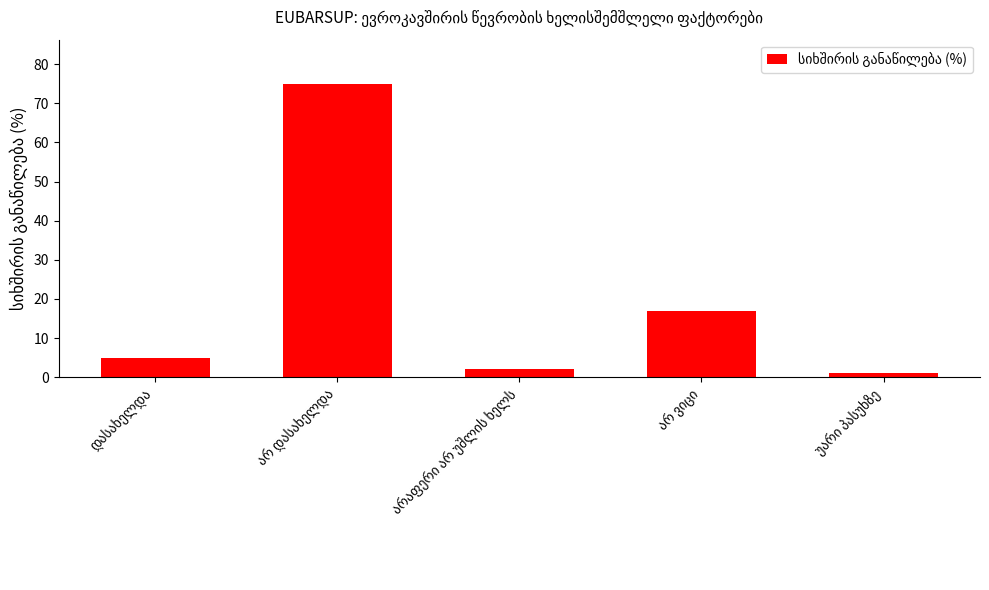

Reading right to left, extract all data points from this chart.

1	17	2	75	5